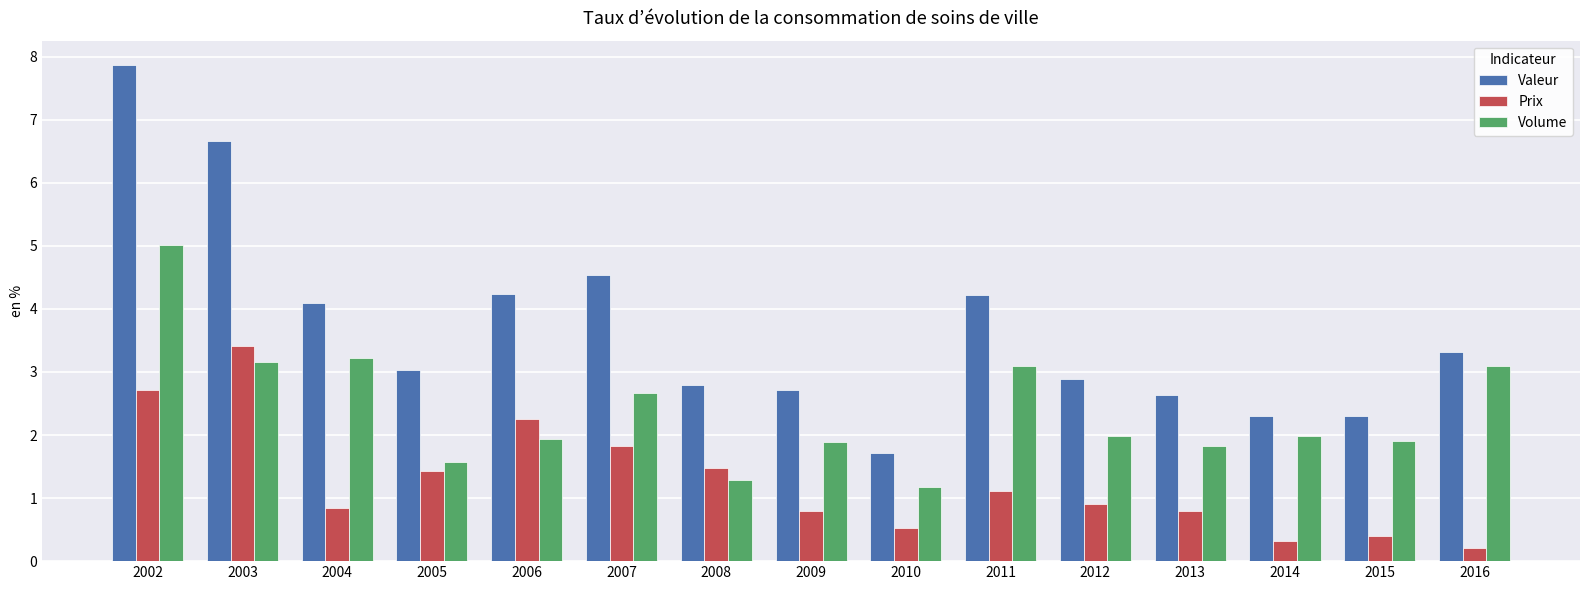

What is the sum of all Prix values?

19.0